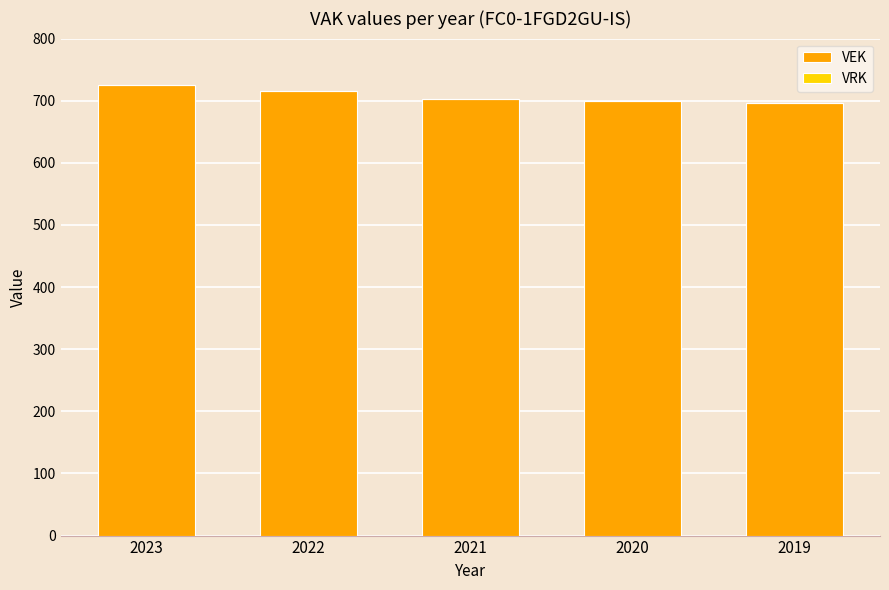

Which category has the highest value across all series?

2023